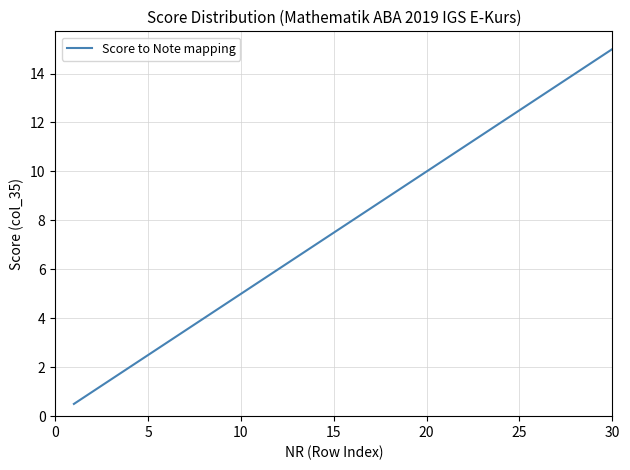

What is the difference between the maximum and minimum values?

14.5